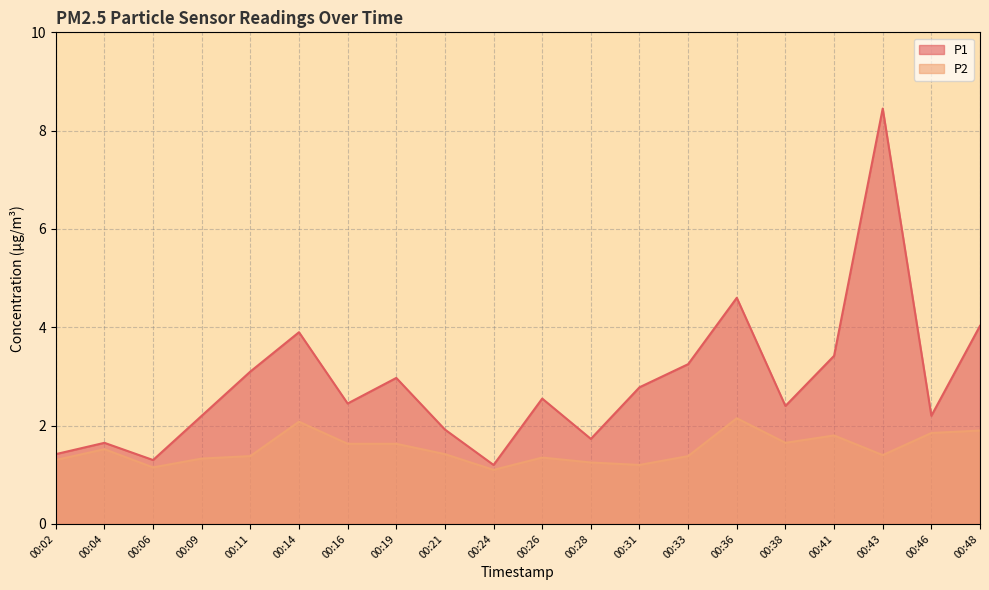

What is the difference between the highest and lowest values at 00:33?

1.9